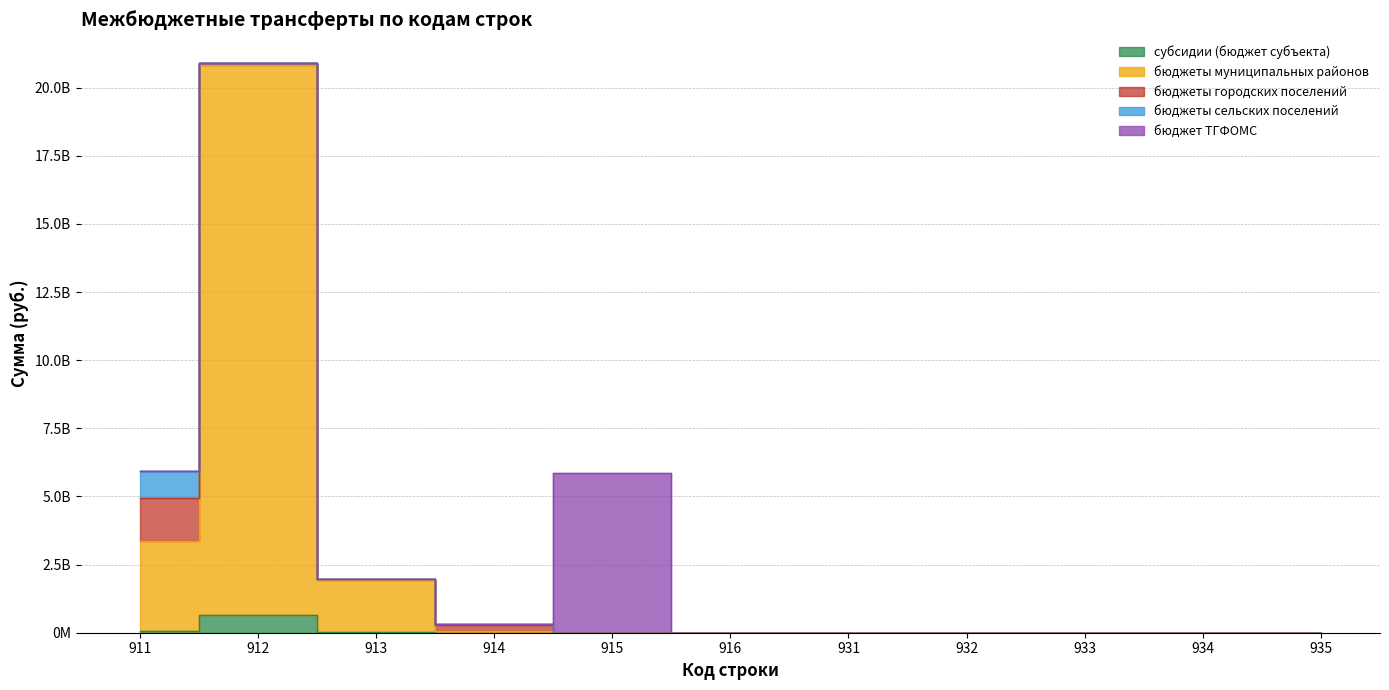

Is the value of бюджет ТГФОМС at 916 greater than the value of субсидии (бюджет субъекта) at 912?

No